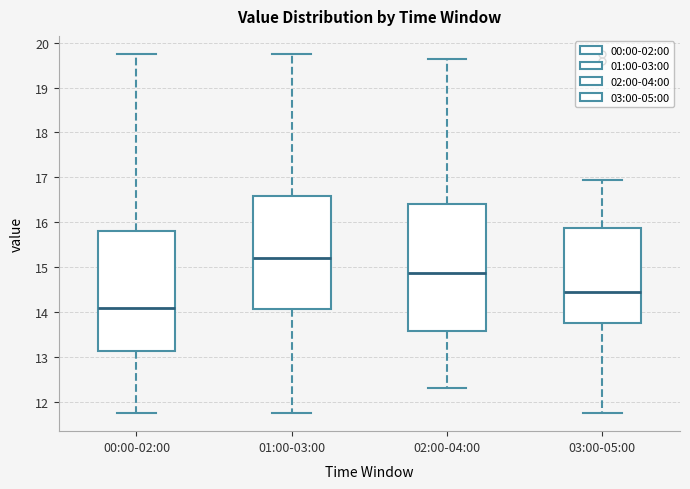

Reading left to right, transcribe this box plot: for each box, give where its median line is, the range the box spans, and where its two whiskers end, as read against the y-axis. The values are not printed on the chart, so give them approximately, as read against the axis.

00:00-02:00: median 14.1, box 13.1 to 15.8, whiskers 11.8 to 19.8
01:00-03:00: median 15.2, box 14.1 to 16.6, whiskers 11.8 to 19.8
02:00-04:00: median 14.9, box 13.6 to 16.4, whiskers 12.3 to 19.6
03:00-05:00: median 14.5, box 13.7 to 15.9, whiskers 11.8 to 17.0